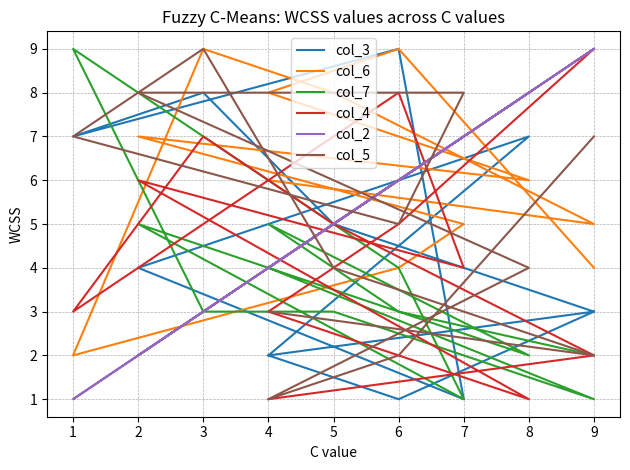

True or false: col_5 has more than 2 interior local peaks.

False